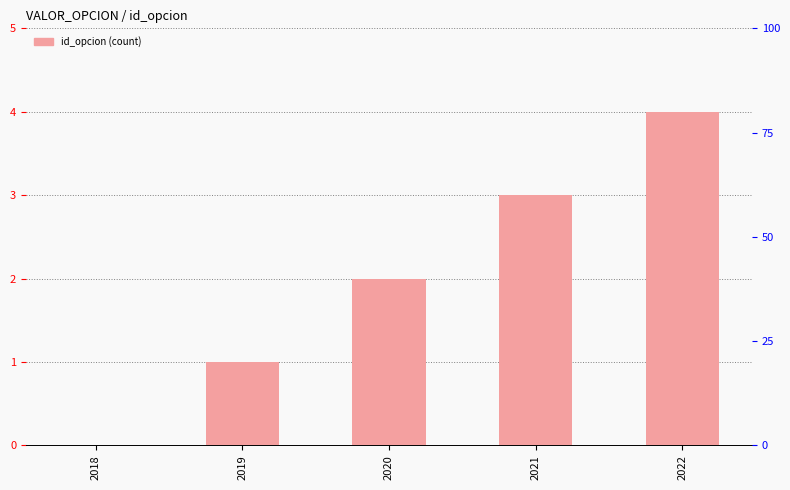

What is the change in value from 2018 to 2019?

+1